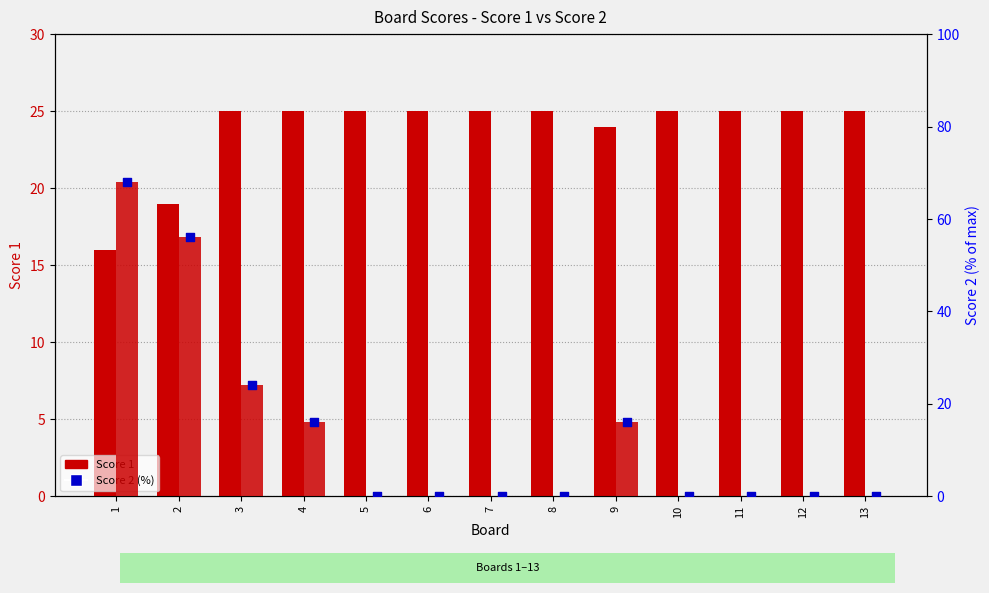

Is the value of Score 1 at 4 greater than the value of Score 2 (%) at 8?

Yes